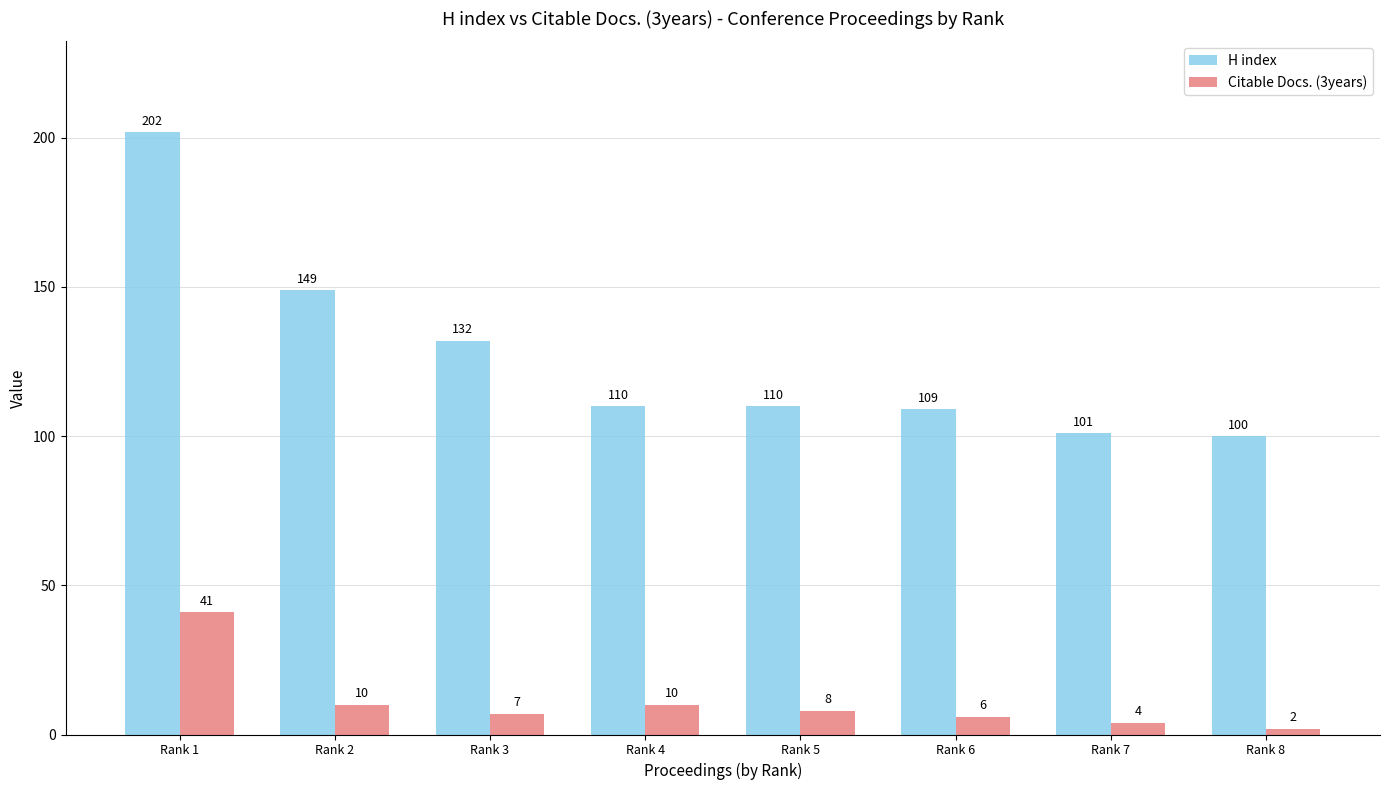

Which series has the largest total across all categories?

H index